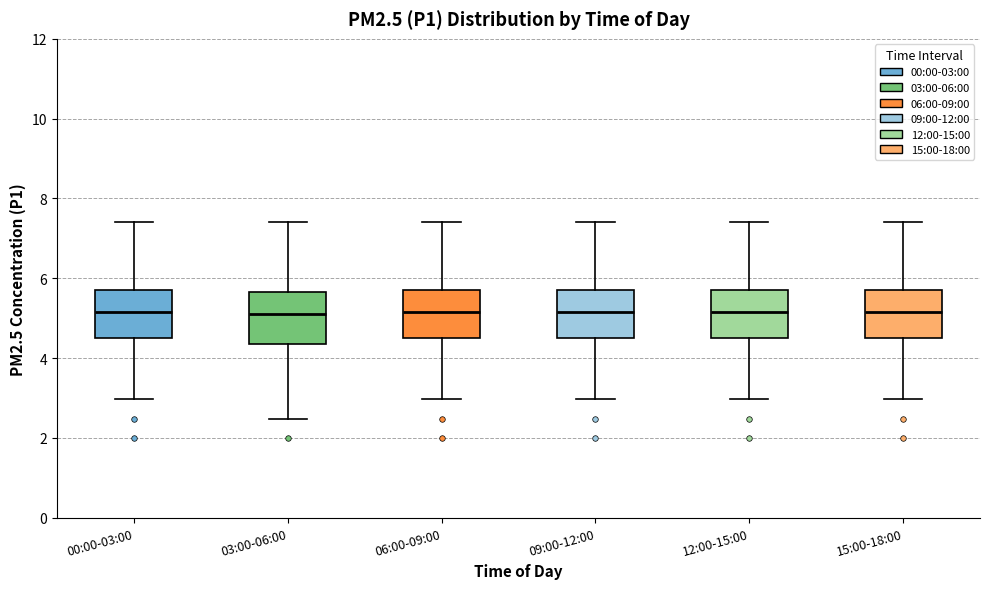

Reading left to right, transcribe this box plot: for each box, give where its median line is, the range the box spans, and where its two whiskers end, as read against the y-axis. The values are not printed on the chart, so give them approximately, as read against the axis.

00:00-03:00: median 5.2, box 4.6 to 5.8, whiskers 3.0 to 7.4
03:00-06:00: median 5.2, box 4.4 to 5.6, whiskers 2.4 to 7.4
06:00-09:00: median 5.2, box 4.6 to 5.8, whiskers 3.0 to 7.4
09:00-12:00: median 5.2, box 4.6 to 5.8, whiskers 3.0 to 7.4
12:00-15:00: median 5.2, box 4.6 to 5.8, whiskers 3.0 to 7.4
15:00-18:00: median 5.2, box 4.6 to 5.8, whiskers 3.0 to 7.4